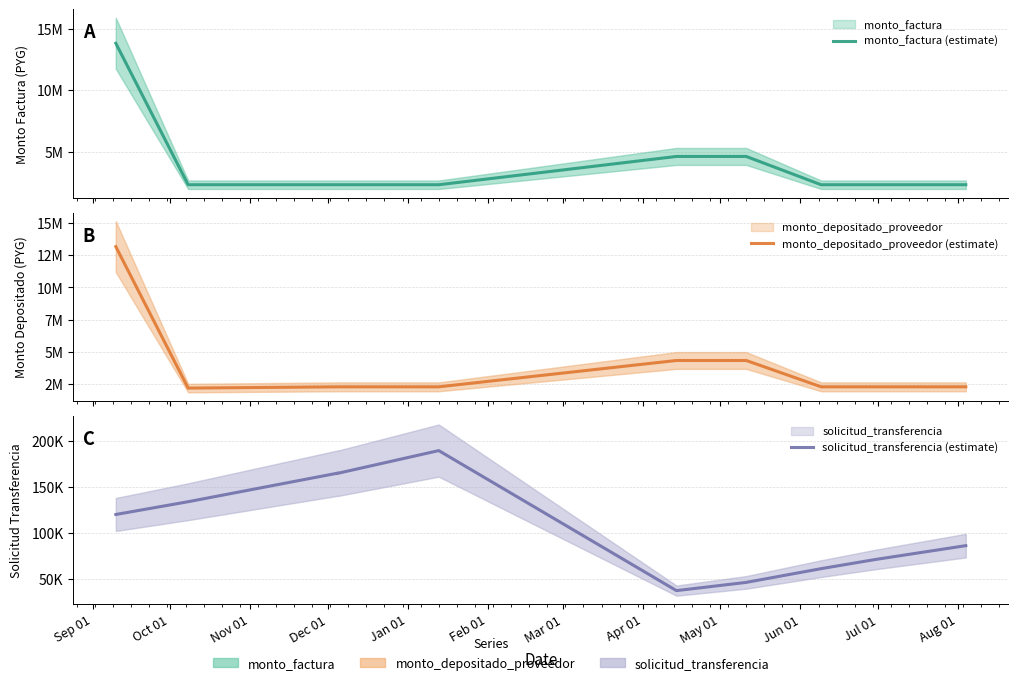

Which series changed the most between Sep 01 and Jan 01?

monto_factura (estimate)